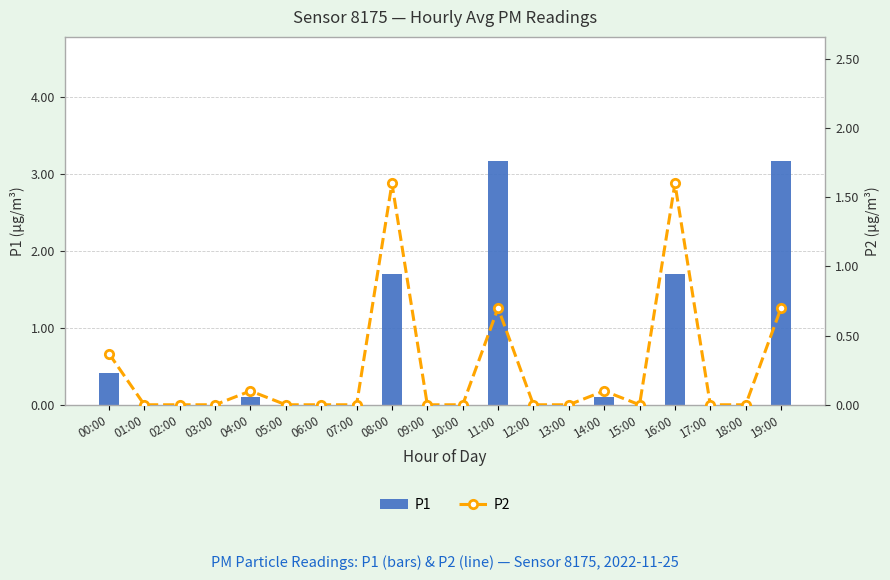

How many groups of bars are there?

20